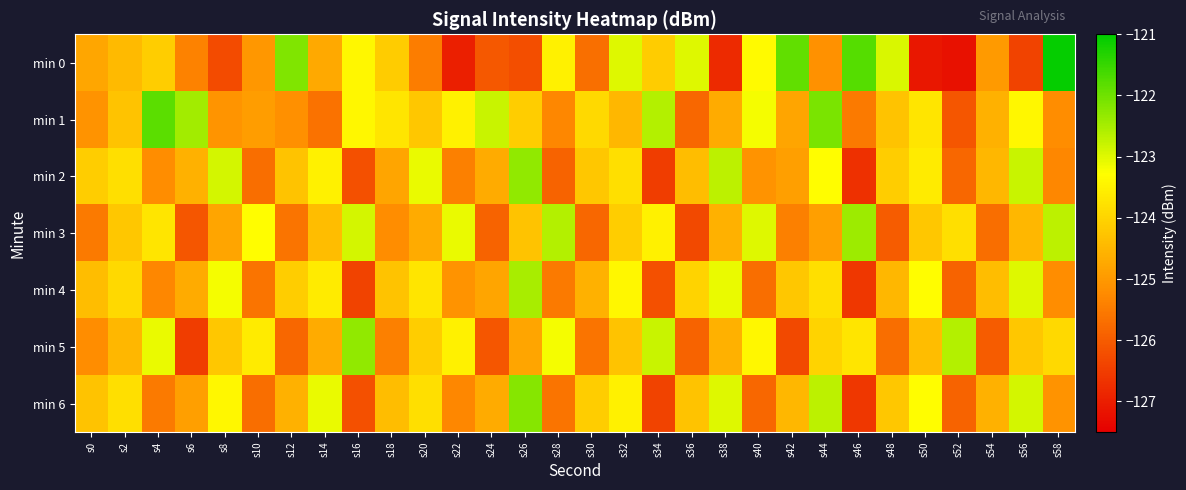

Reading left to right, list all the values displayed in this chart.

min 0: s0=-124.8	s2=-124.4	s4=-124.1	s6=-125.4	s8=-126.3	s10=-125.0	s12=-122.1	s14=-124.7	s16=-123.4	s18=-124.1	s20=-125.5	s22=-127.0	s24=-126.1	s26=-126.2	s28=-123.5	s30=-125.7	s32=-123.0	s34=-124.1	s36=-123.0	s38=-126.8	s40=-123.4	s42=-121.9	s44=-125.1	s46=-121.8	s48=-123.0	s50=-127.1	s52=-127.2	s54=-125.0	s56=-126.4	s58=-121.1
min 1: s0=-125.1	s2=-124.3	s4=-121.8	s6=-122.5	s8=-125.1	s10=-124.9	s12=-125.1	s14=-125.6	s16=-123.4	s18=-123.7	s20=-124.2	s22=-123.5	s24=-122.8	s26=-124.1	s28=-125.3	s30=-123.9	s32=-124.5	s34=-122.6	s36=-125.8	s38=-124.7	s40=-123.2	s42=-124.8	s44=-122.1	s46=-125.5	s48=-124.3	s50=-123.7	s52=-126.1	s54=-124.6	s56=-123.4	s58=-125.2
min 2: s0=-124.1	s2=-123.8	s4=-125.2	s6=-124.6	s8=-122.9	s10=-125.7	s12=-124.3	s14=-123.5	s16=-126.2	s18=-124.8	s20=-123.1	s22=-125.4	s24=-124.7	s26=-122.3	s28=-125.9	s30=-124.2	s32=-123.8	s34=-126.5	s36=-124.4	s38=-122.7	s40=-125.1	s42=-124.9	s44=-123.3	s46=-126.7	s48=-124.1	s50=-123.6	s52=-125.8	s54=-124.5	s56=-122.8	s58=-125.3
min 3: s0=-125.5	s2=-124.2	s4=-123.7	s6=-126.1	s8=-124.8	s10=-123.3	s12=-125.6	s14=-124.4	s16=-122.9	s18=-125.2	s20=-124.7	s22=-123.1	s24=-125.9	s26=-124.3	s28=-122.6	s30=-125.8	s32=-124.1	s34=-123.5	s36=-126.3	s38=-124.6	s40=-123.0	s42=-125.4	s44=-124.9	s46=-122.4	s48=-126.0	s50=-124.2	s52=-123.8	s54=-125.7	s56=-124.5	s58=-122.7
min 4: s0=-124.4	s2=-123.9	s4=-125.3	s6=-124.7	s8=-123.2	s10=-125.6	s12=-124.1	s14=-123.6	s16=-126.4	s18=-124.3	s20=-123.7	s22=-125.1	s24=-124.8	s26=-122.5	s28=-125.5	s30=-124.6	s32=-123.4	s34=-126.2	s36=-124.0	s38=-123.1	s40=-125.7	s42=-124.2	s44=-123.8	s46=-126.6	s48=-124.5	s50=-123.3	s52=-125.9	s54=-124.4	s56=-123.0	s58=-125.2
min 5: s0=-125.2	s2=-124.5	s4=-123.1	s6=-126.5	s8=-124.2	s10=-123.6	s12=-125.8	s14=-124.7	s16=-122.3	s18=-125.4	s20=-124.1	s22=-123.5	s24=-126.1	s26=-124.8	s28=-123.2	s30=-125.6	s32=-124.3	s34=-122.8	s36=-125.9	s38=-124.6	s40=-123.4	s42=-126.3	s44=-124.0	s46=-123.7	s48=-125.7	s50=-124.4	s52=-122.6	s54=-126.0	s56=-124.2	s58=-123.9
min 6: s0=-124.3	s2=-123.8	s4=-125.5	s6=-124.9	s8=-123.4	s10=-125.7	s12=-124.6	s14=-123.1	s16=-126.2	s18=-124.4	s20=-123.8	s22=-125.3	s24=-124.7	s26=-122.2	s28=-125.6	s30=-124.1	s32=-123.5	s34=-126.4	s36=-124.3	s38=-123.0	s40=-125.8	s42=-124.5	s44=-122.7	s46=-126.6	s48=-124.2	s50=-123.3	s52=-125.9	s54=-124.6	s56=-122.9	s58=-125.1